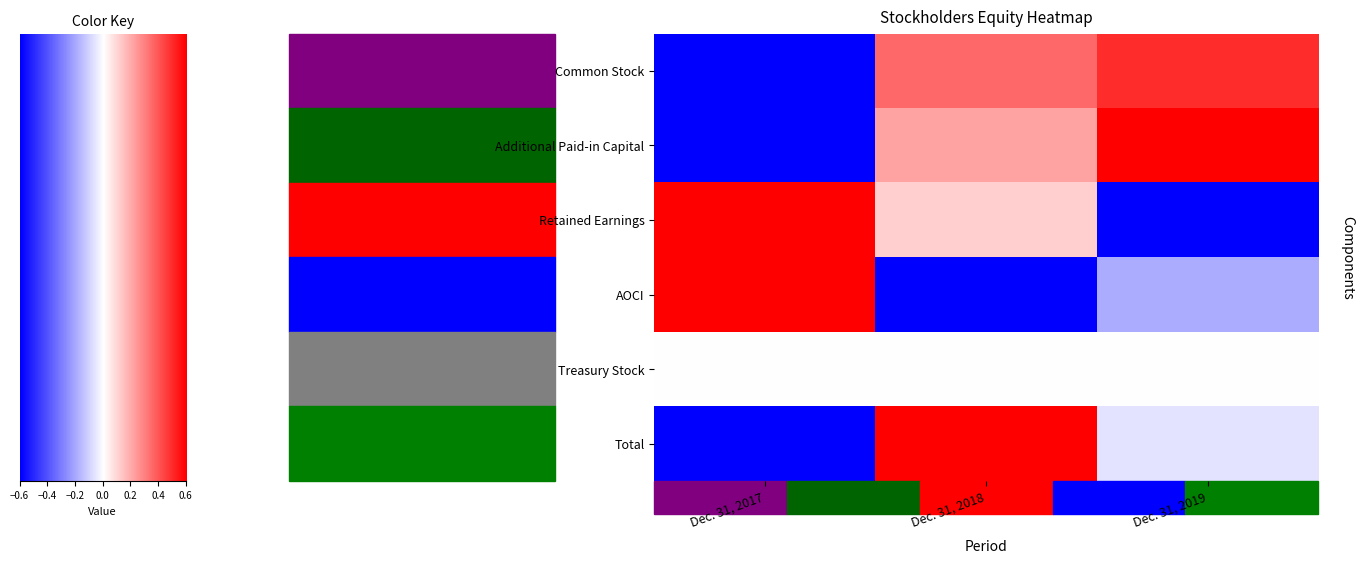

Which series changed the most between Dec. 31, 2017 and Dec. 31, 2018?

AOCI